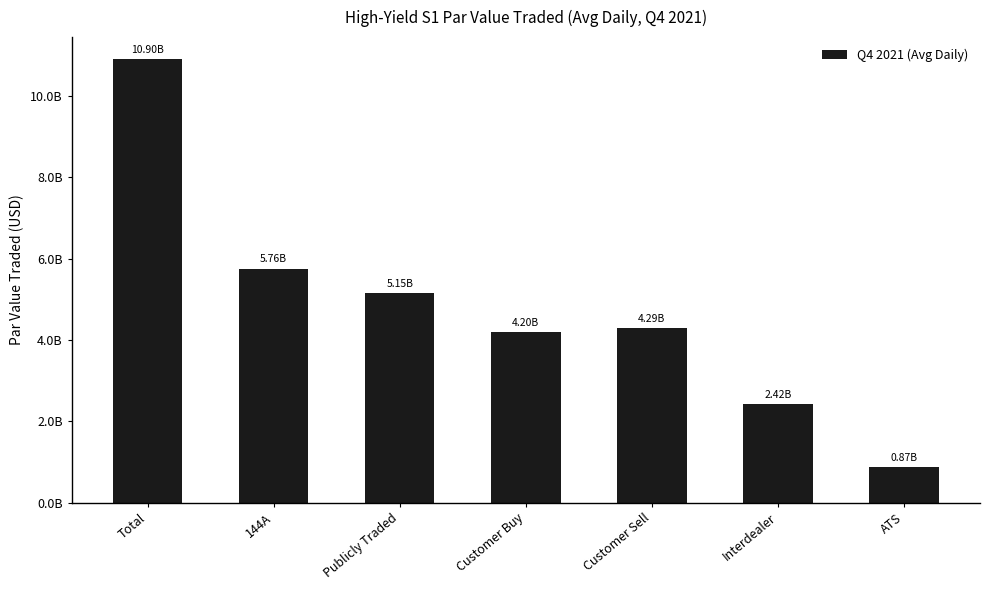

List the labels in order of value, largest first.

Total, 144A, Publicly Traded, Customer Sell, Customer Buy, Interdealer, ATS